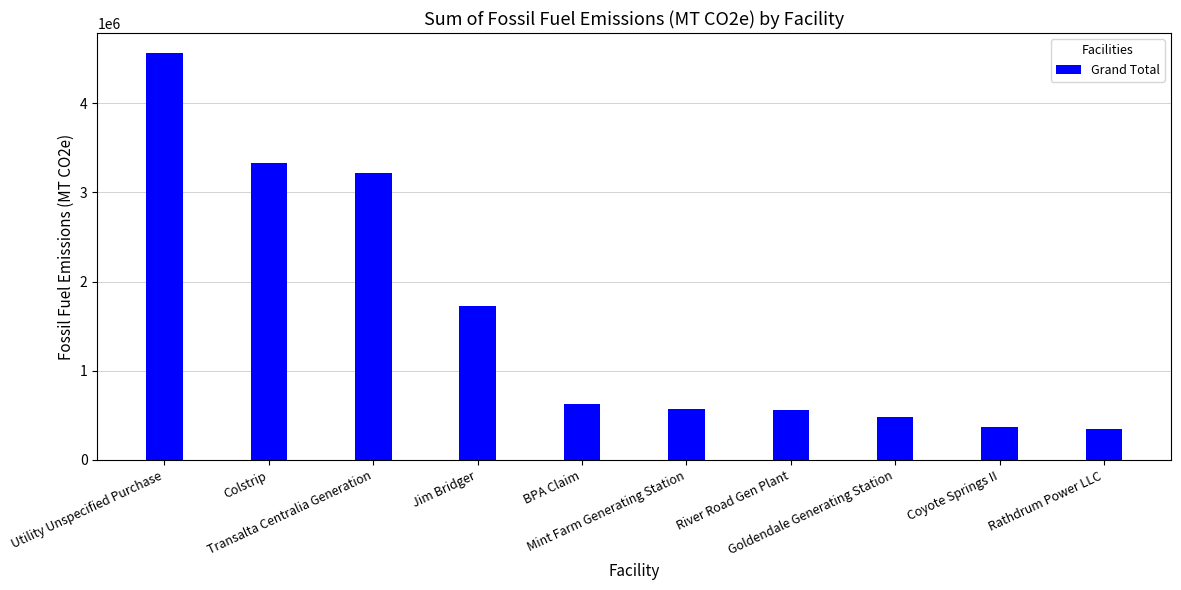

What is the average value?

1580542